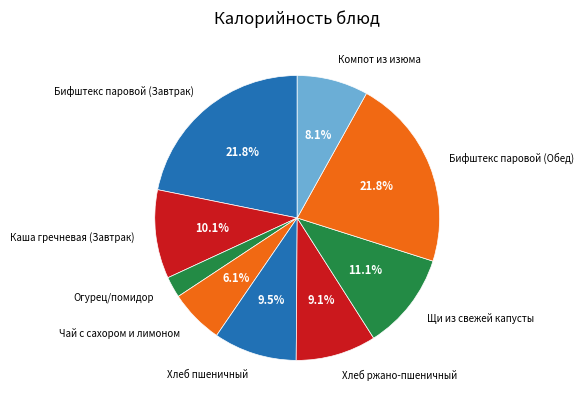

Does any single category account for the majority?

No